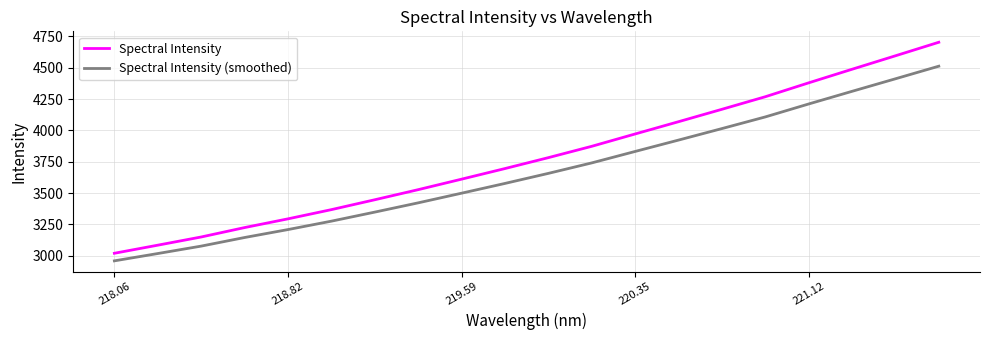

Which series has the largest range (max minus min)?

Spectral Intensity